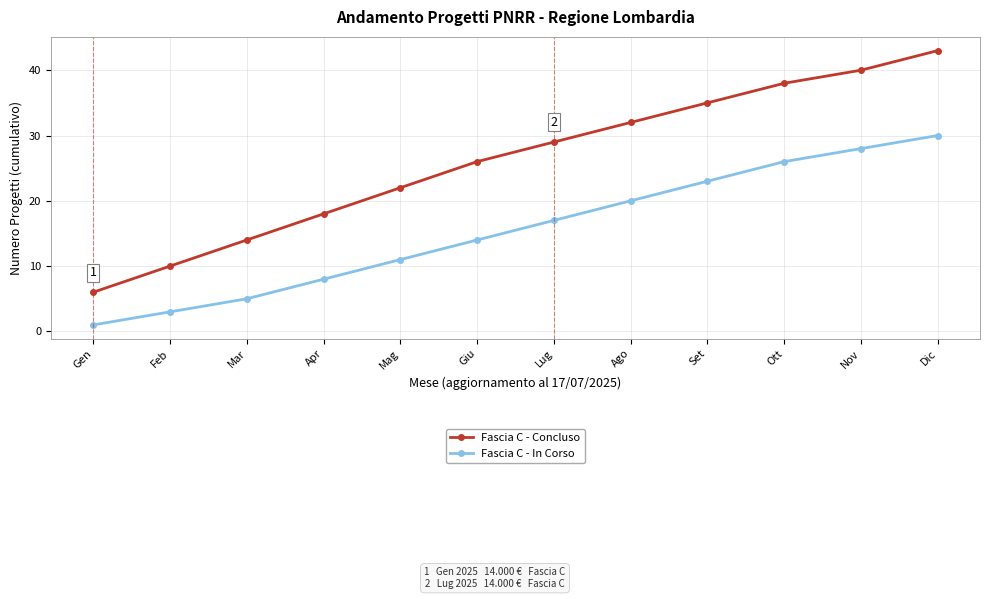

At which label is Fascia C - In Corso closest to 15?

Giu